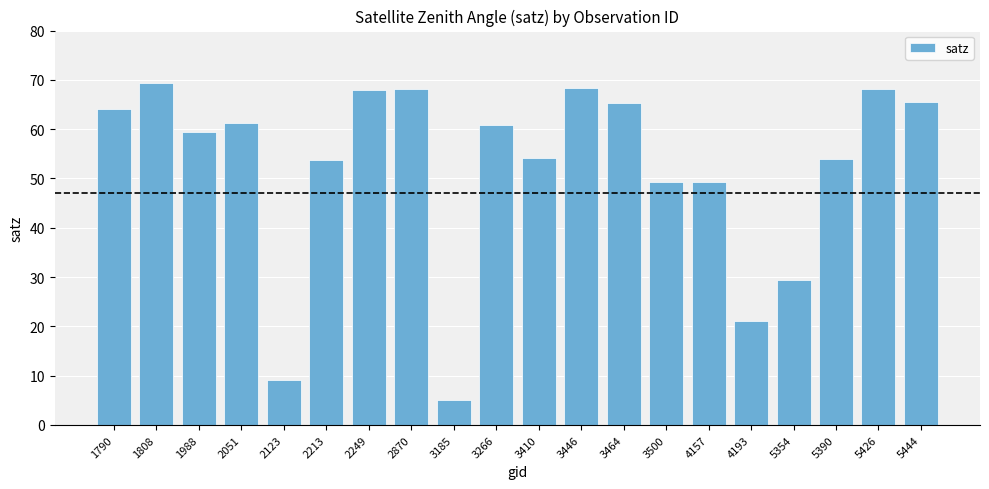

The chart shows a value of 64.0 at 1790. True or false?

True